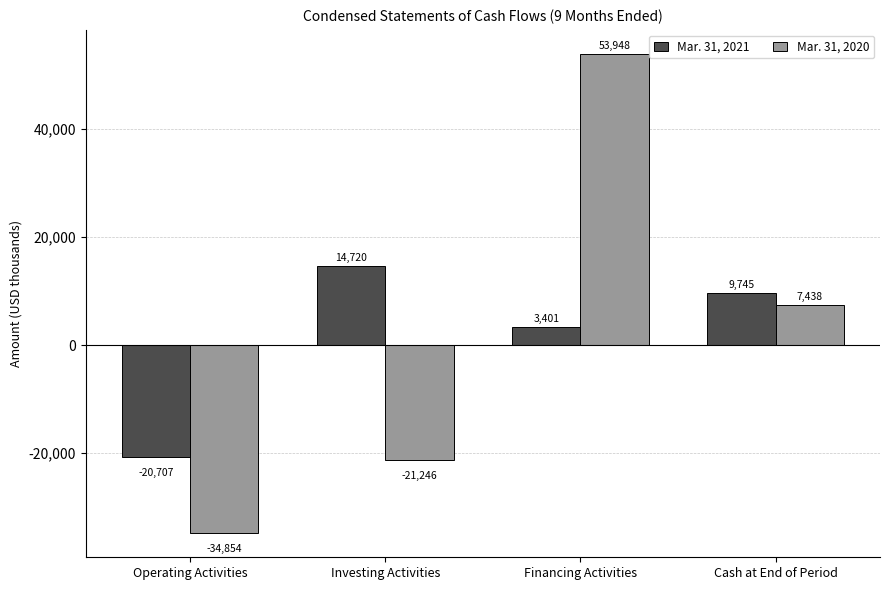

The Mar. 31, 2021 series shows 14720 at Investing Activities. True or false?

True